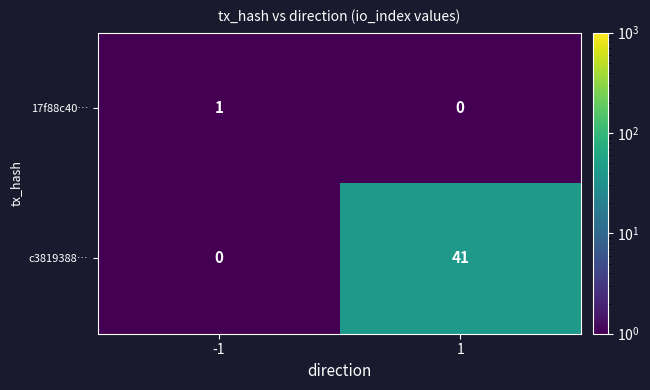

Which series has the largest range (max minus min)?

c3819388…